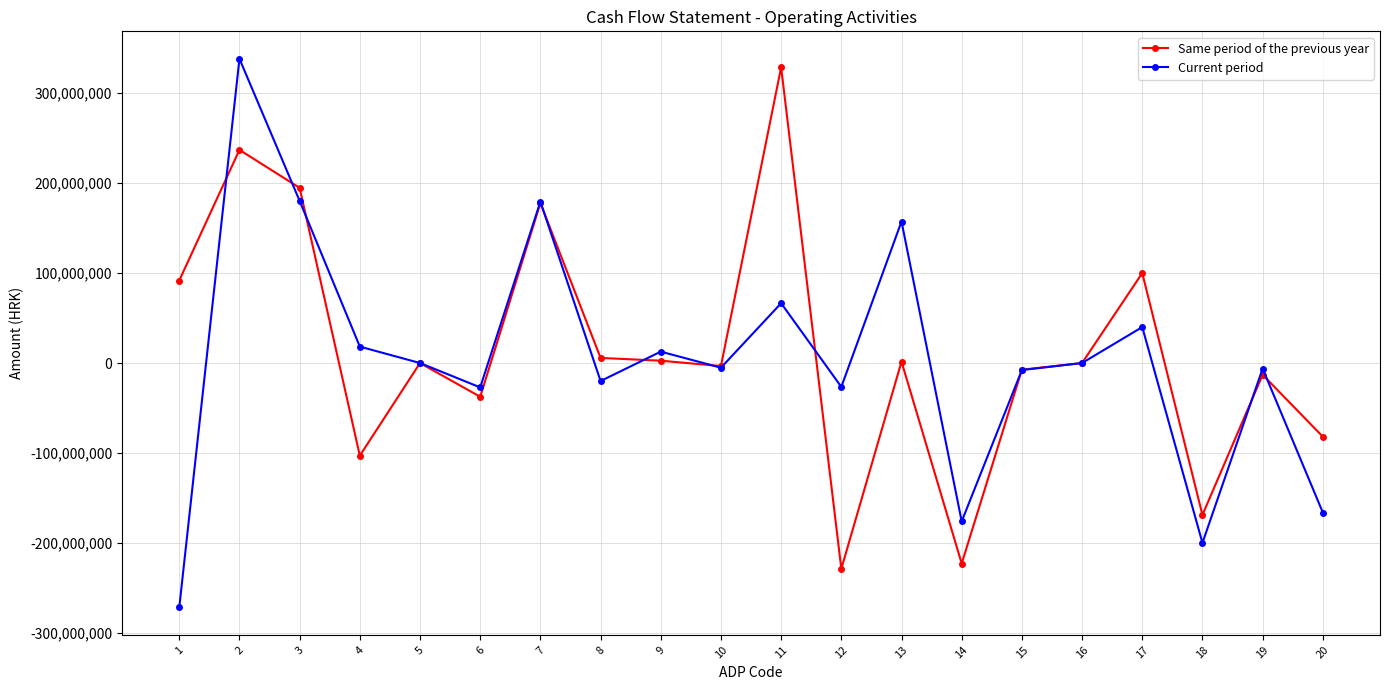

The value of Current period at 13 is 157166000. True or false?

True